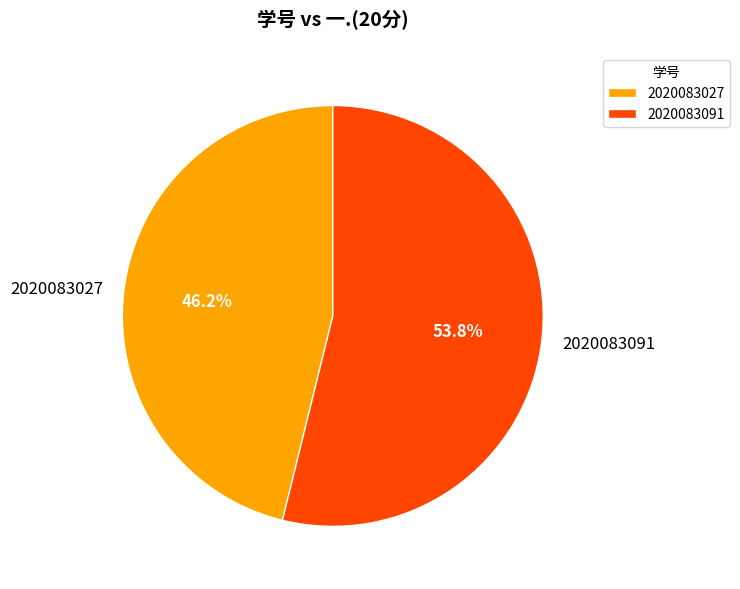

To the nearest percent, what is the average slice percentage?

50%